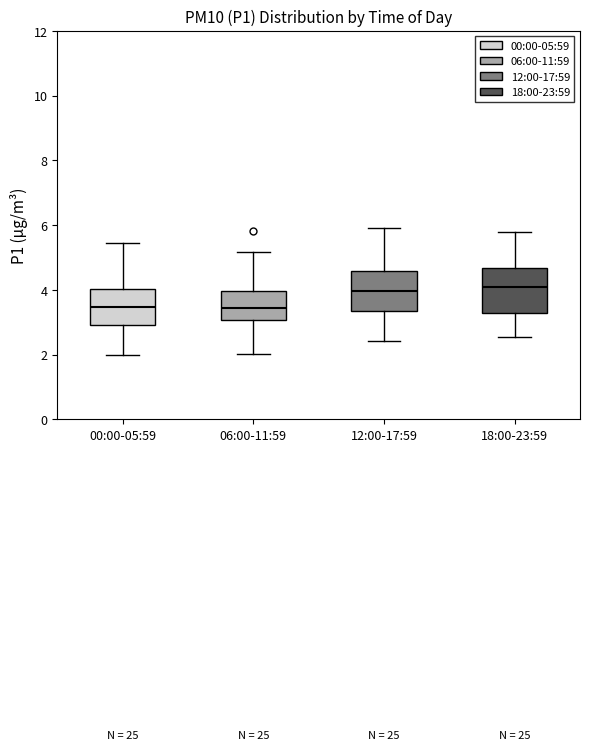

Reading left to right, read every box against the y-axis: the position of its median line, the range the box covers, and the ends of its whiskers. The values are not printed on the chart, so give them approximately, as read against the axis.

00:00-05:59: median 3.4, box 3.0 to 4.0, whiskers 2.0 to 5.4
06:00-11:59: median 3.4, box 3.0 to 4.0, whiskers 2.0 to 5.2
12:00-17:59: median 4.0, box 3.4 to 4.6, whiskers 2.4 to 6.0
18:00-23:59: median 4.2, box 3.2 to 4.6, whiskers 2.6 to 5.8